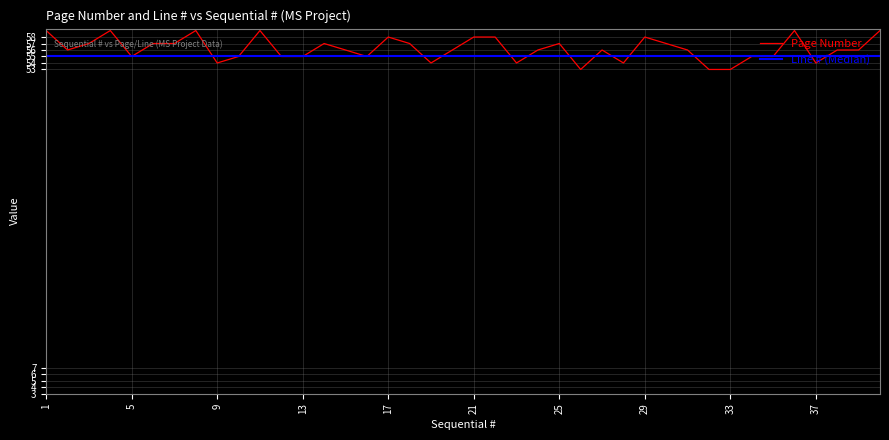

Does the chart have visible grid lines?

Yes